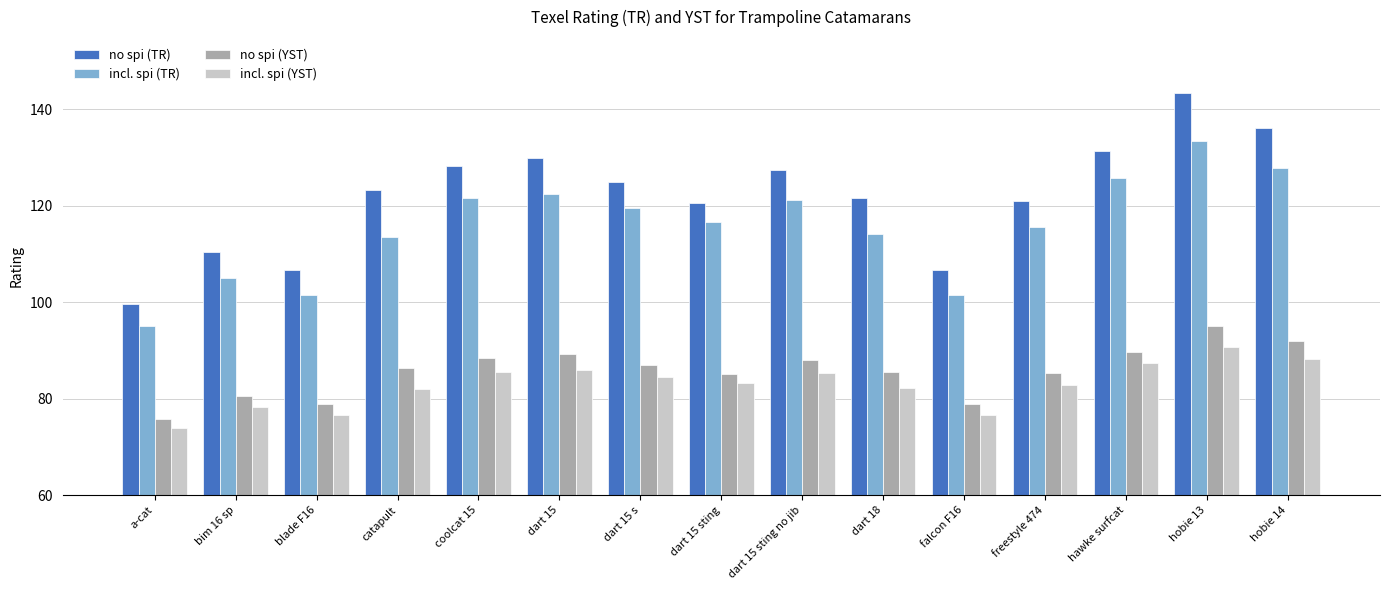

What is the label of the 10th bar from the right?

dart 15